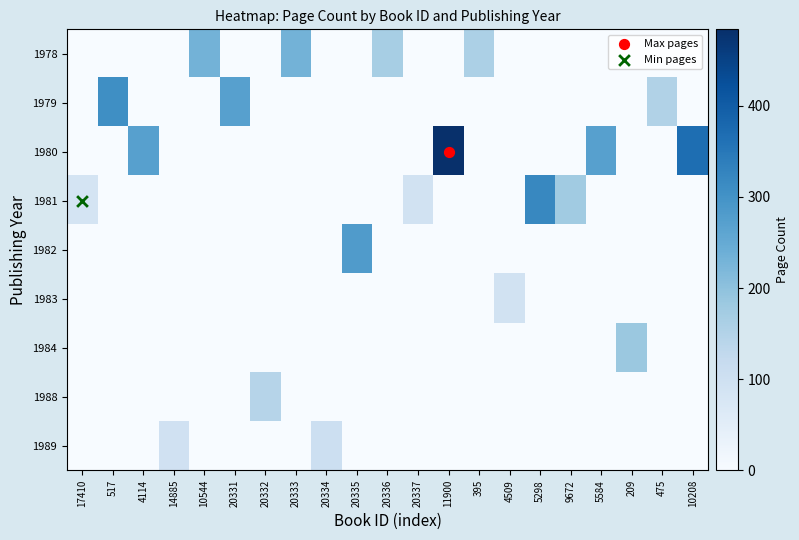

How many categories are shown in the chart?

21